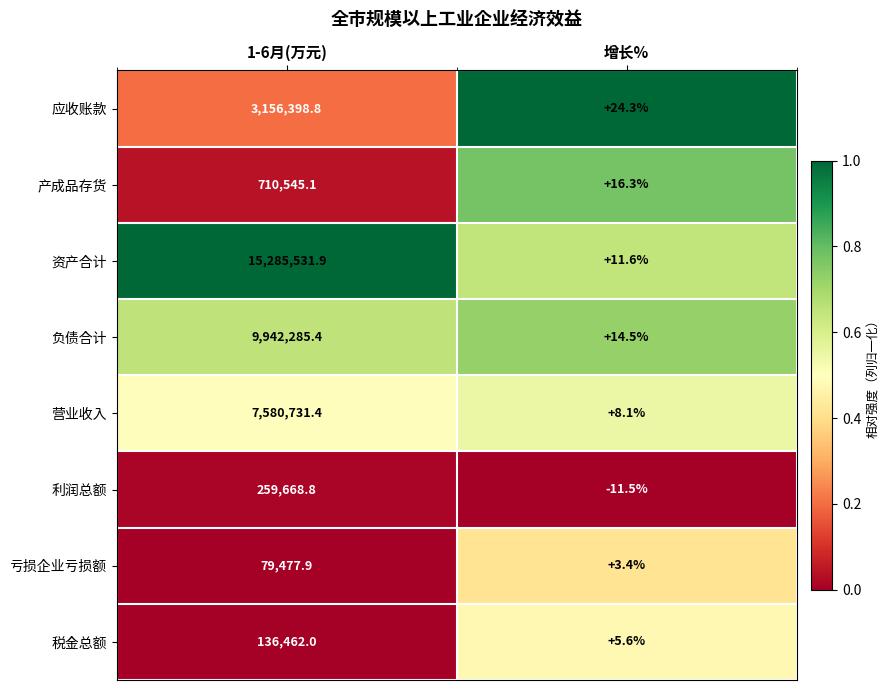

Between 1-6月(万元) and 增长%, which series saw the biggest shift?

资产合计